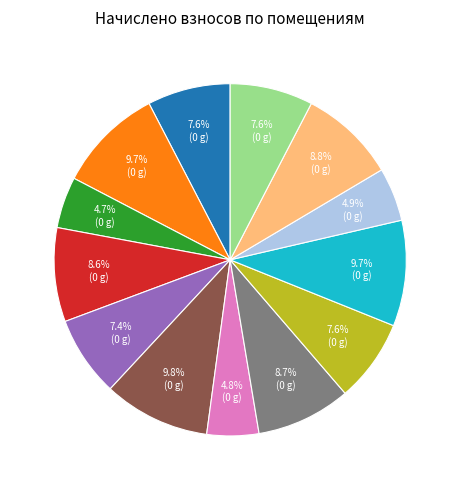

Is there any slice that represents more than half of the pie?

No